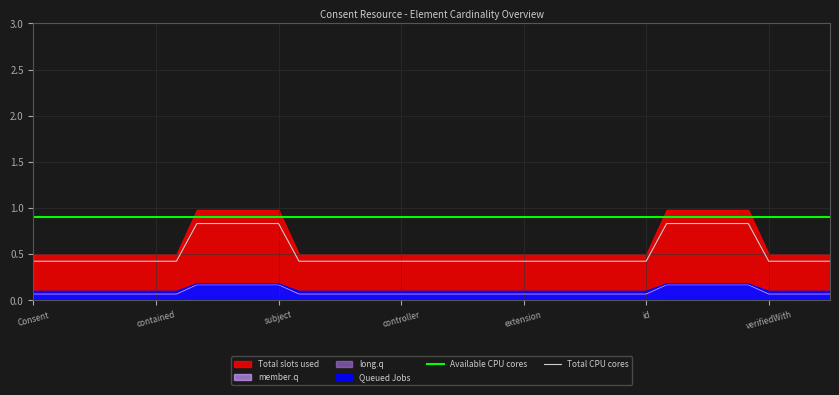

Is it true that Total CPU cores equals 0.4 at 22?

True